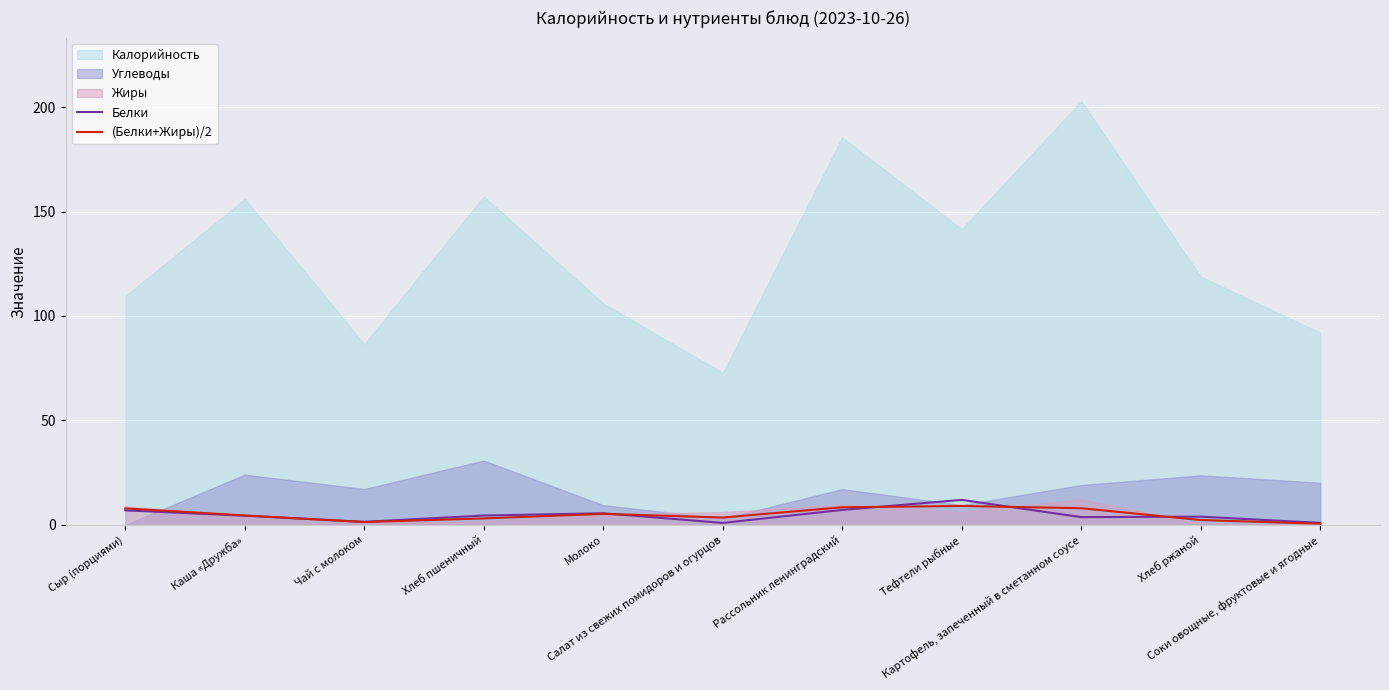

At which category is the sum across all series the highest?

Тефтели рыбные